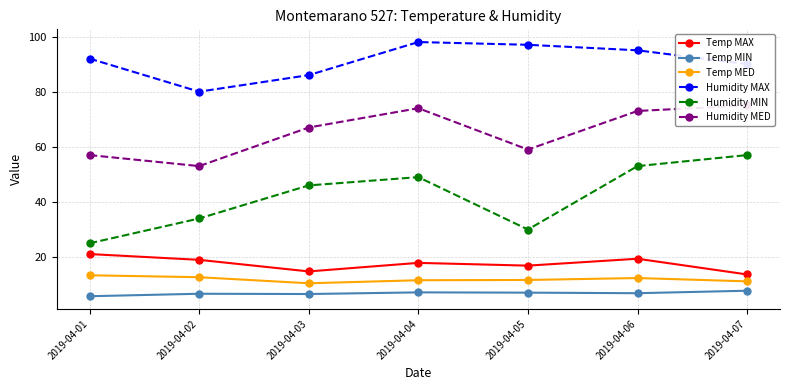

True or false: Humidity MIN and Temp MED cross at least once.

False